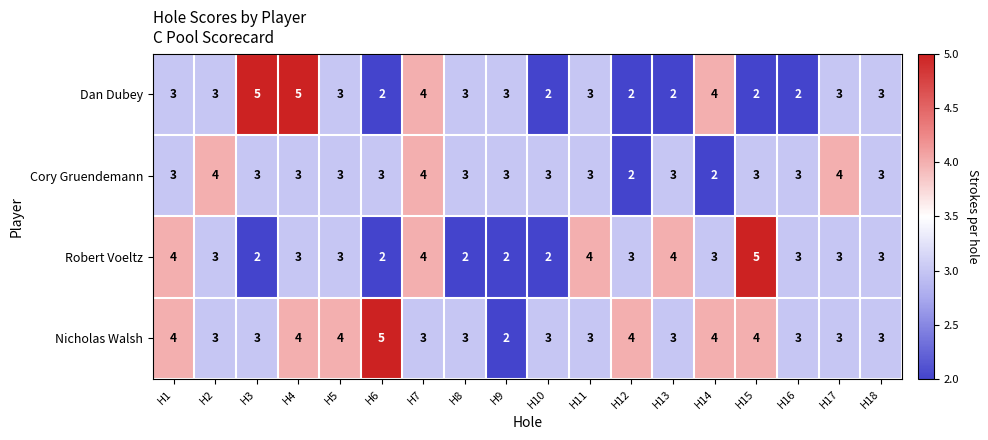

How many Nicholas Walsh values are between 3 and 4?

16